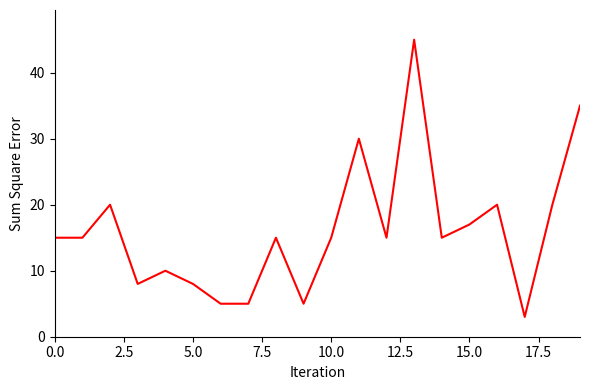

What is the smallest value displayed?

3